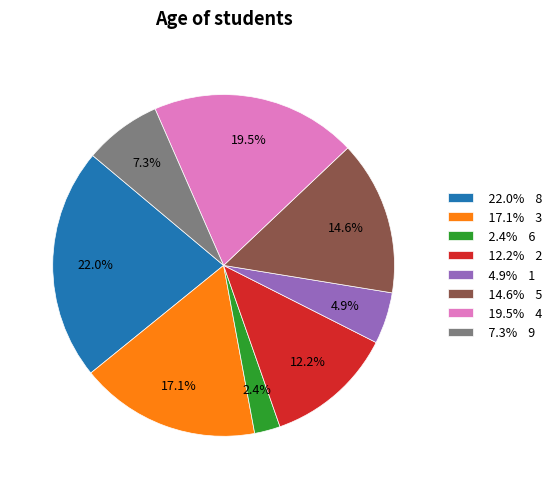

Which slice is the largest?

22.0% 8